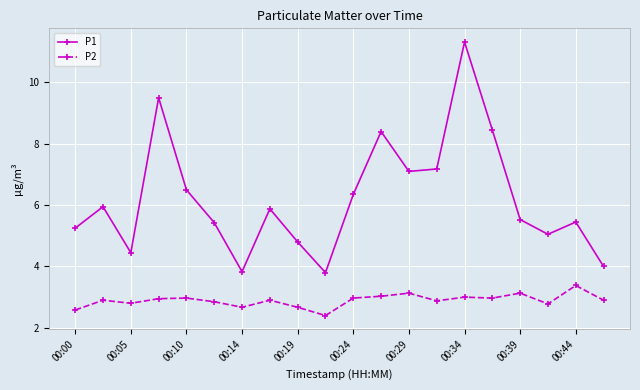

Rank the series by their average value, from highest to lowest.

P1, P2